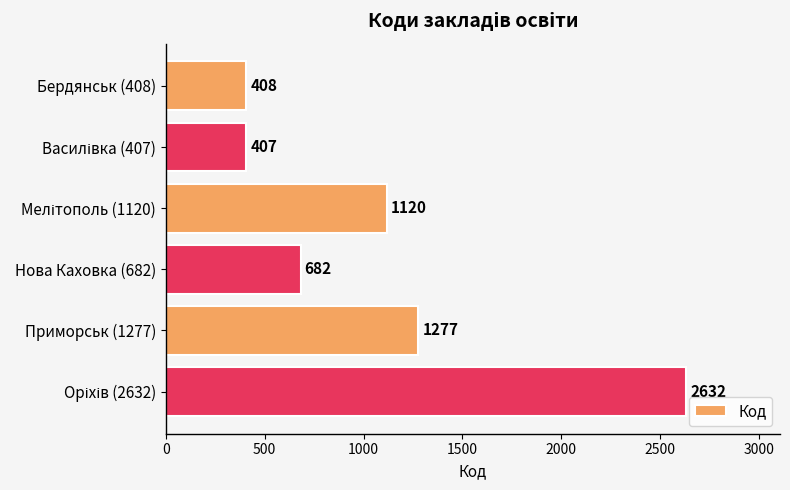

The chart shows a value of 1277 at Приморськ (1277). True or false?

True